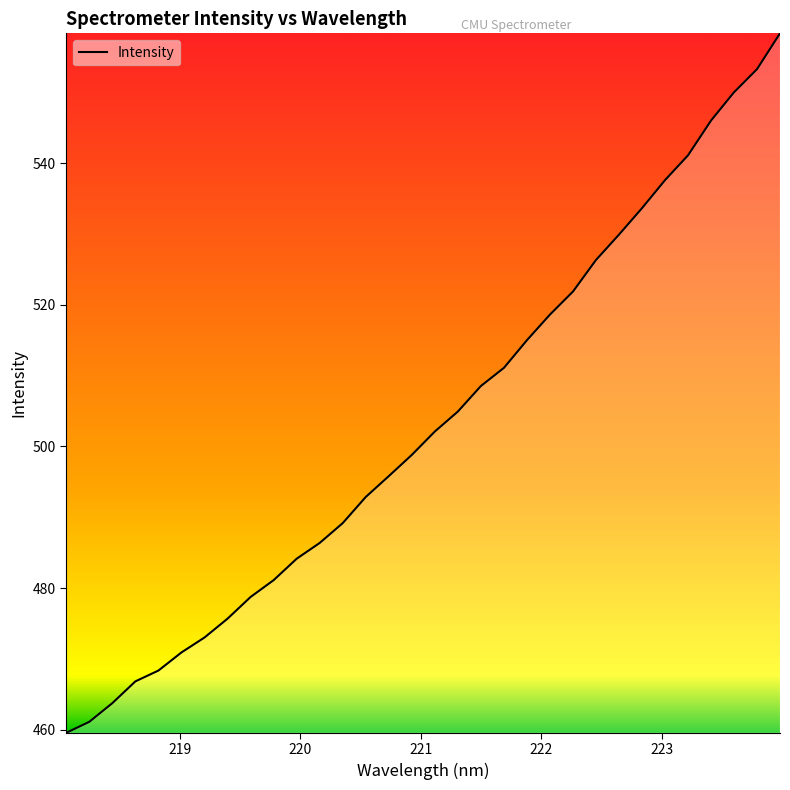

What is the difference between the maximum and minimum values?

98.8